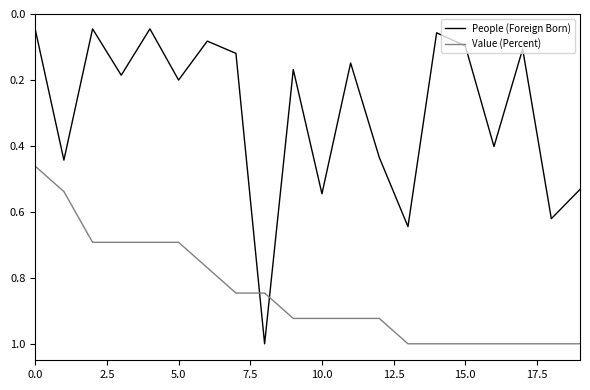

Which series has the largest range (max minus min)?

People (Foreign Born)